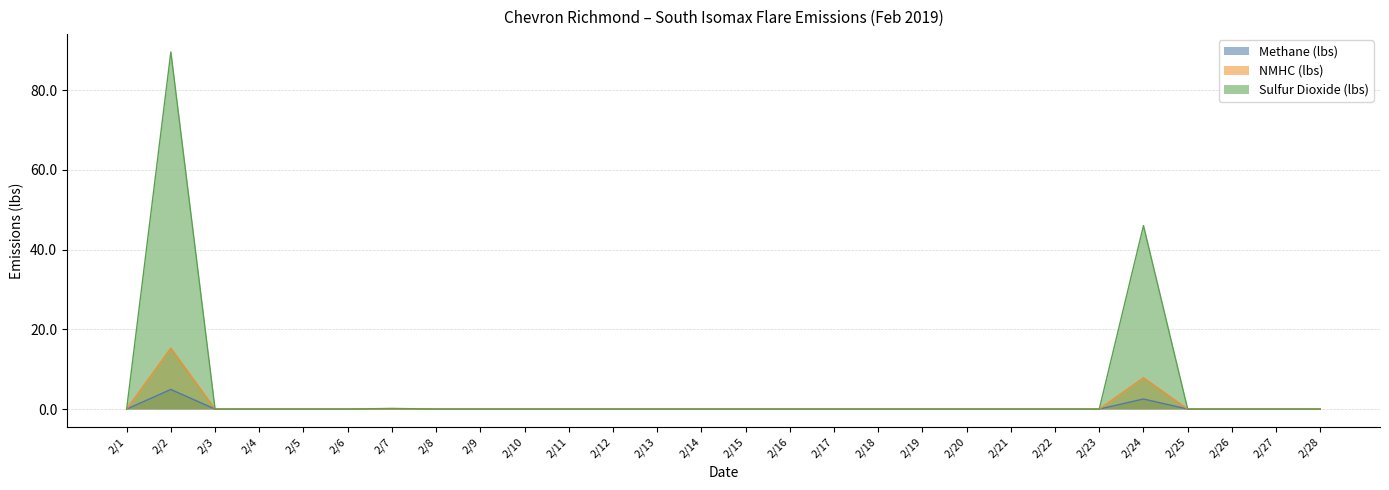

Is it true that NMHC (lbs) equals -2.9 at 2/28?

False